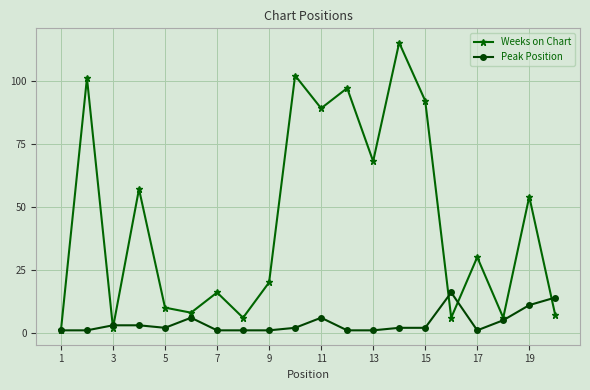

Does the chart display data point markers on the line(s)?

Yes